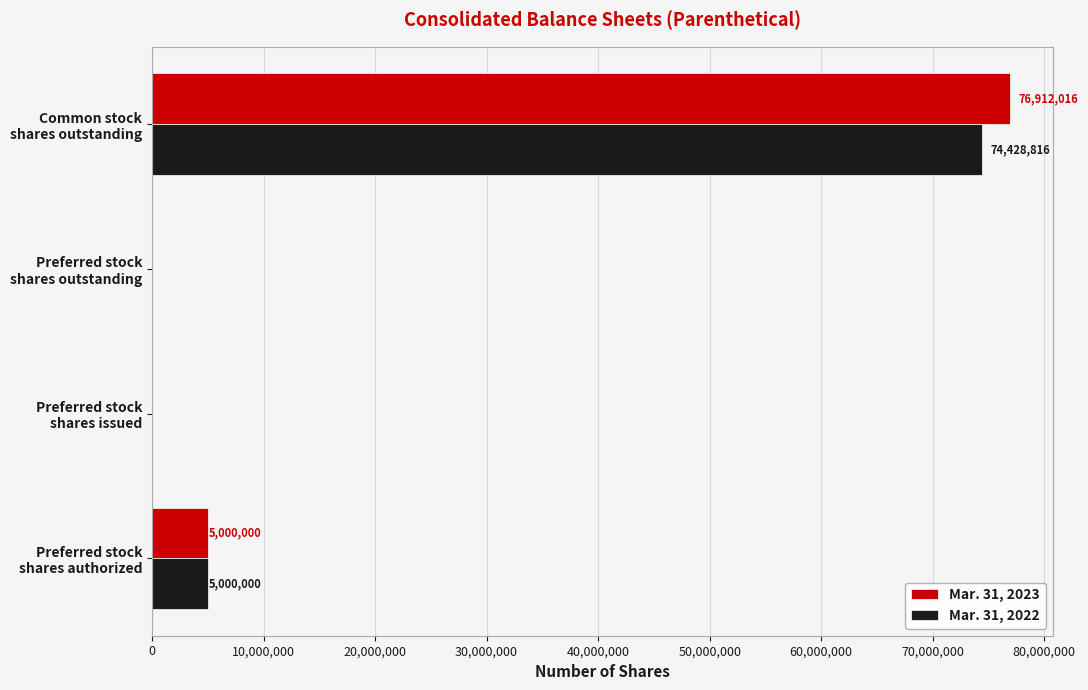

What is the highest value of the Mar. 31, 2023 series?

76912016